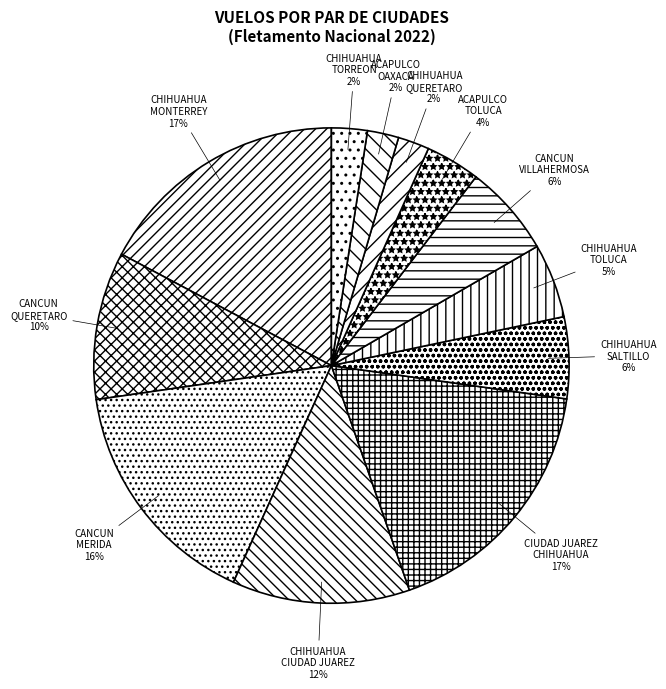

To the nearest percent, what is the average slice percentage?

8%